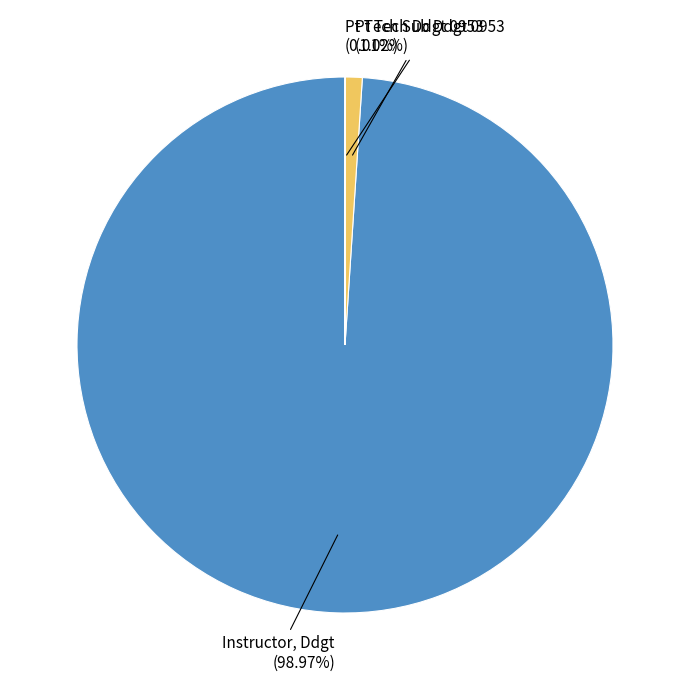

Between Instructor, Ddgt and Pt Tech Ddgt 0953, which is larger?

Instructor, Ddgt